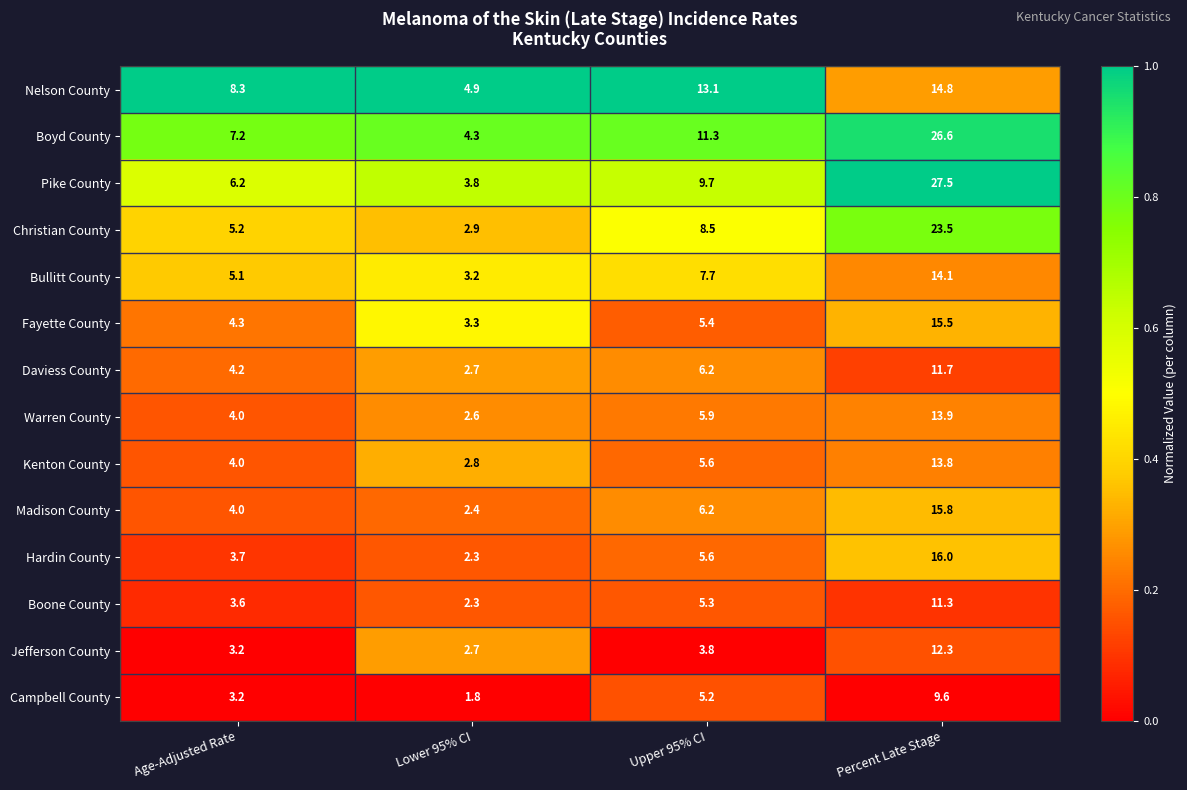

The Fayette County series shows 4.3 at Age-Adjusted Rate. True or false?

True